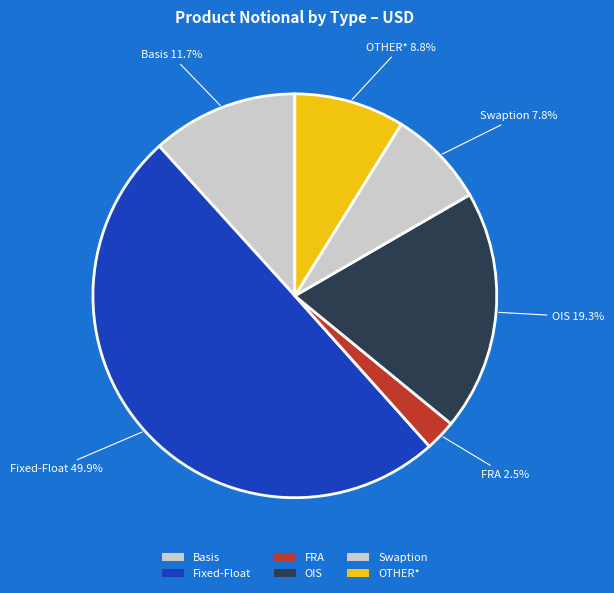

Does OIS account for over 50% of the chart?

No